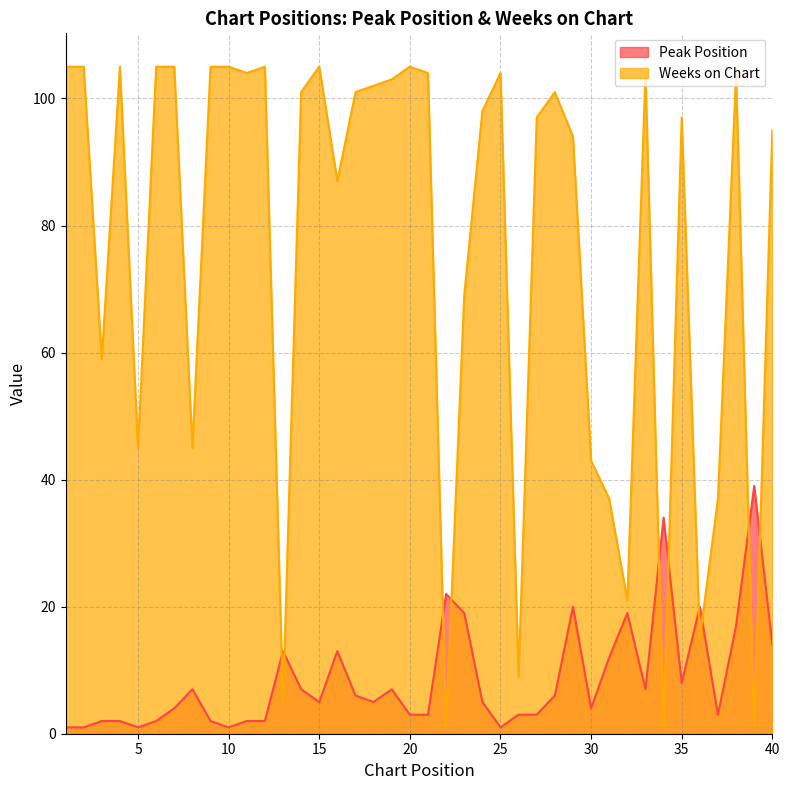

What is the difference between the maximum and minimum values in the Peak Position series?

38